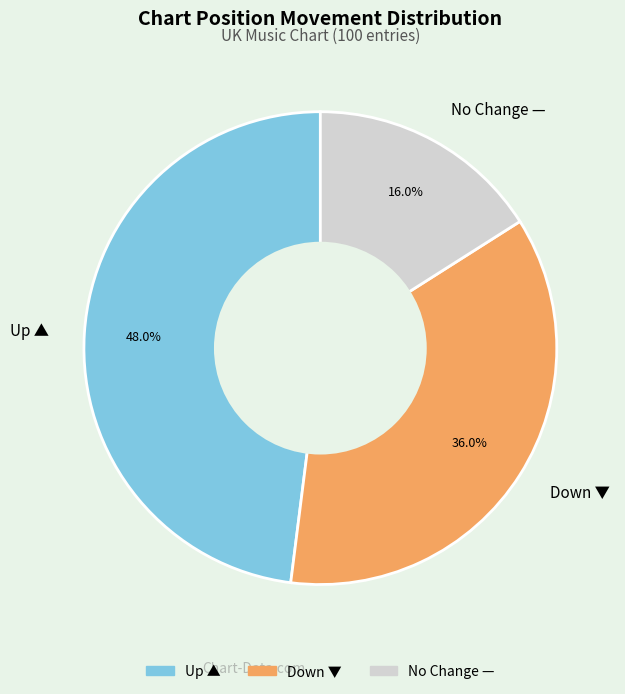

Which category has the biggest portion of the pie?

Up ▲